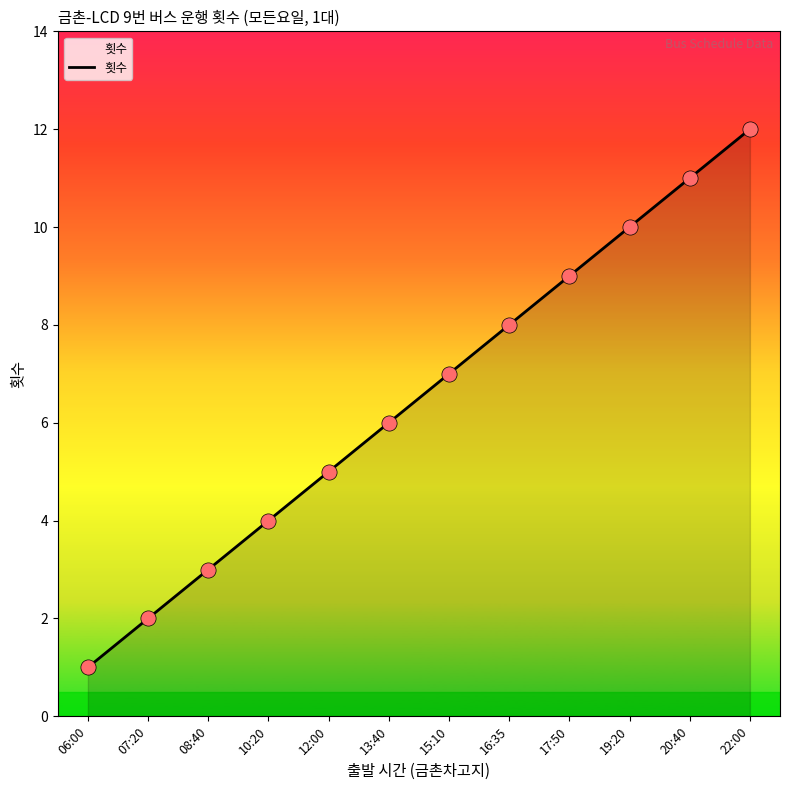

What is the ratio of the value at 10:20 to the value at 16:35?

0.5